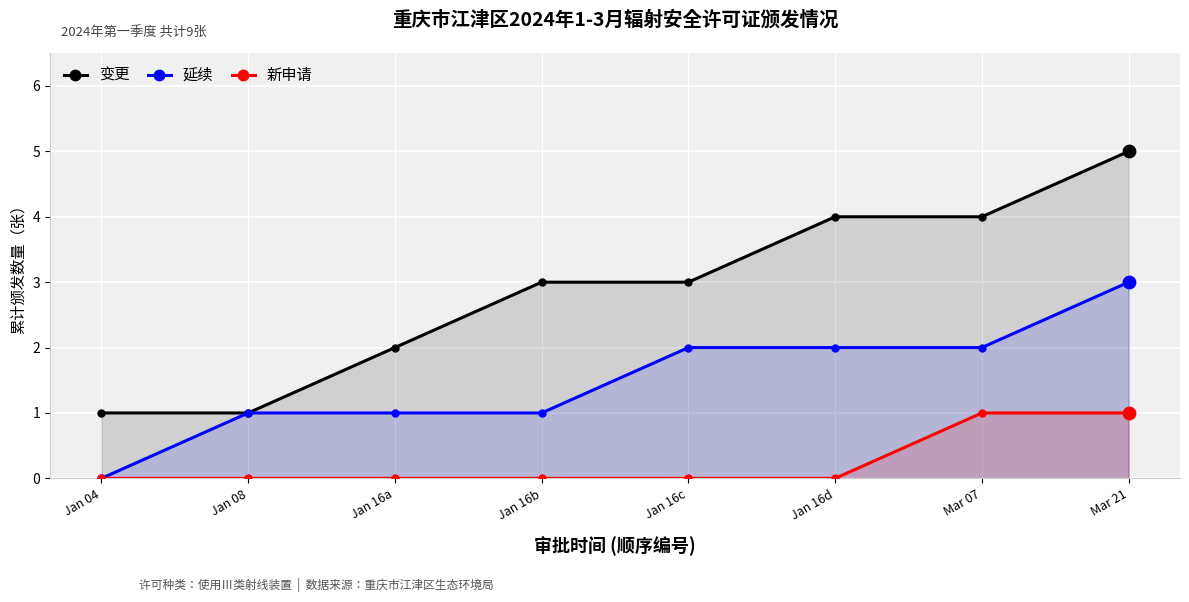

Which series has the largest Y range (max minus min)?

变更